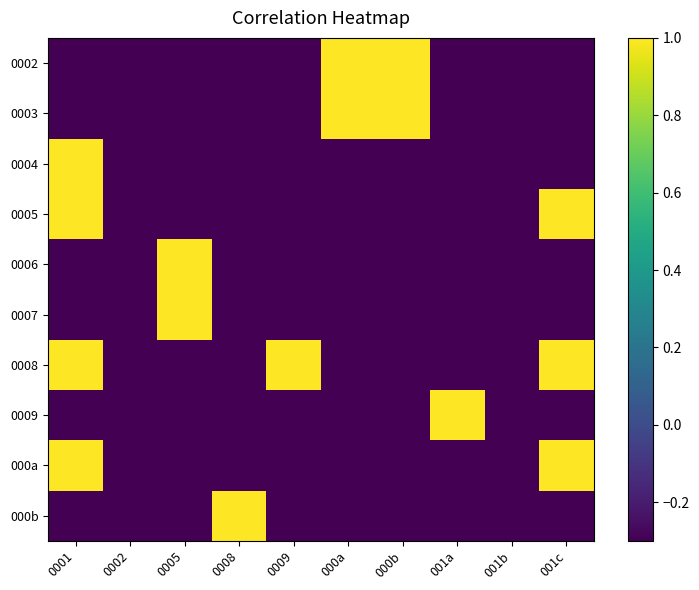

Rank the series at 001b from lowest to highest value.

0002, 0003, 0004, 0005, 0006, 0007, 0008, 0009, 000a, 000b